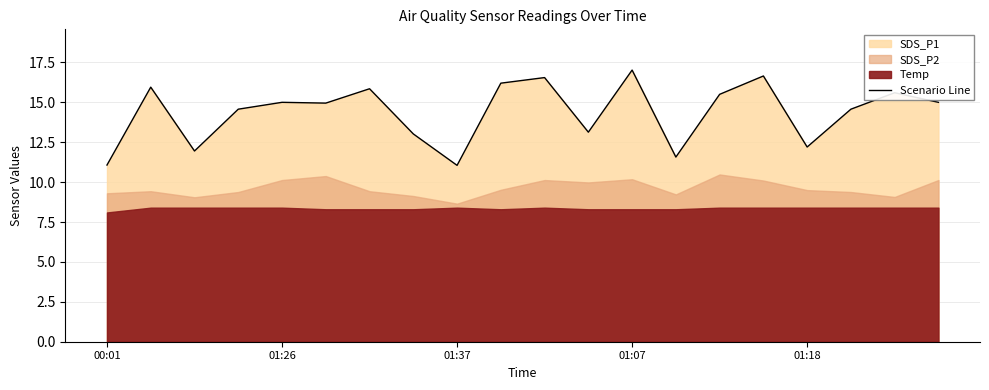

How many interior local valleys (lower than both neighbors) does the data have?

6